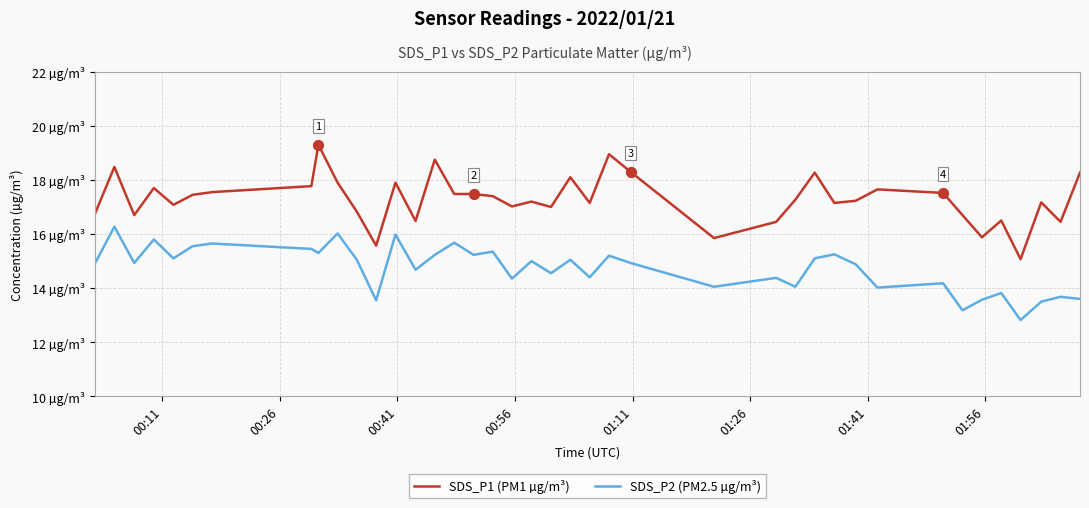

What are all the series names shown in the legend?

SDS_P1 (PM1 µg/m³), SDS_P2 (PM2.5 µg/m³)